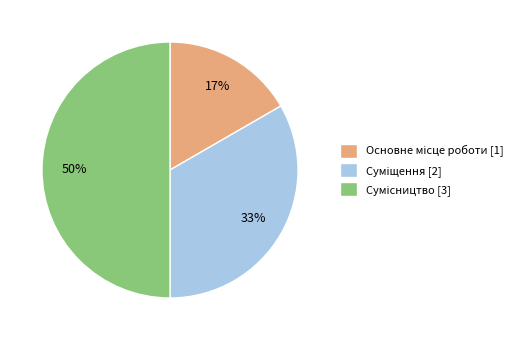

To the nearest percent, what is the difference between the largest and smallest slice percentages?

33%